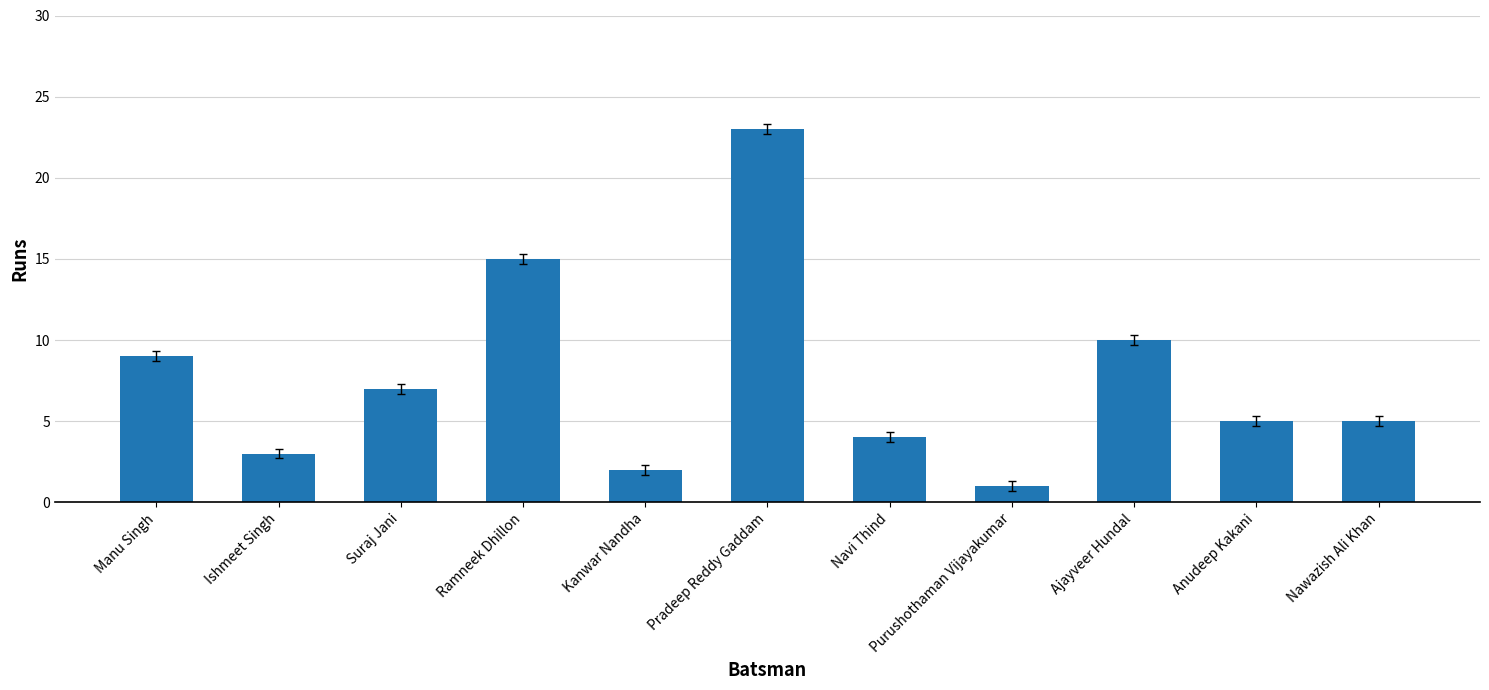

What is the difference between the maximum and minimum values?

22